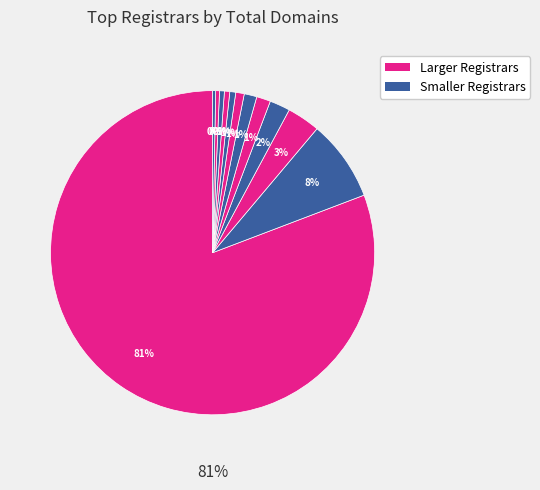

Is it true that PSI-USA DOMAINROBOT is 11% of the pie?

False